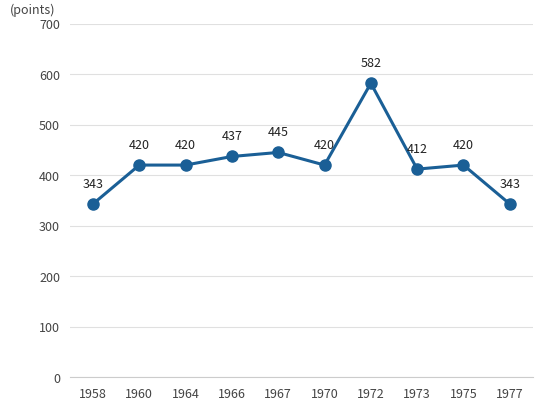

What is the minimum value shown in the chart?

343